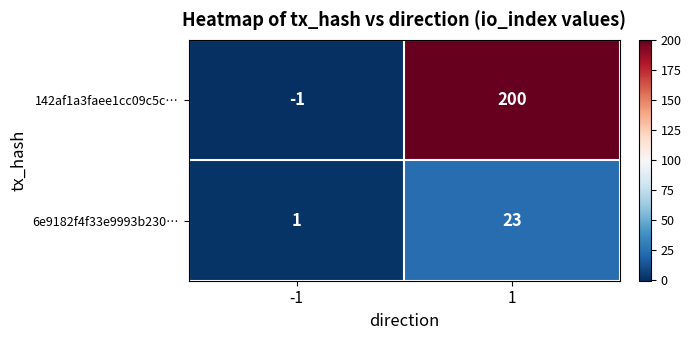

True or false: 142af1a3faee1cc09c5c… has a value of 69 at 1.

False